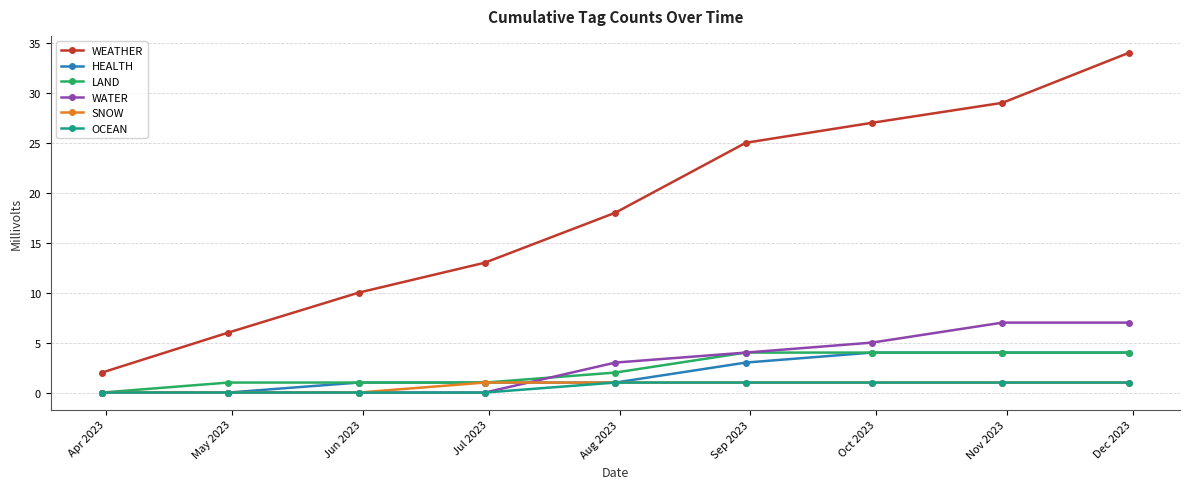

Which series has the largest range (max minus min)?

WEATHER